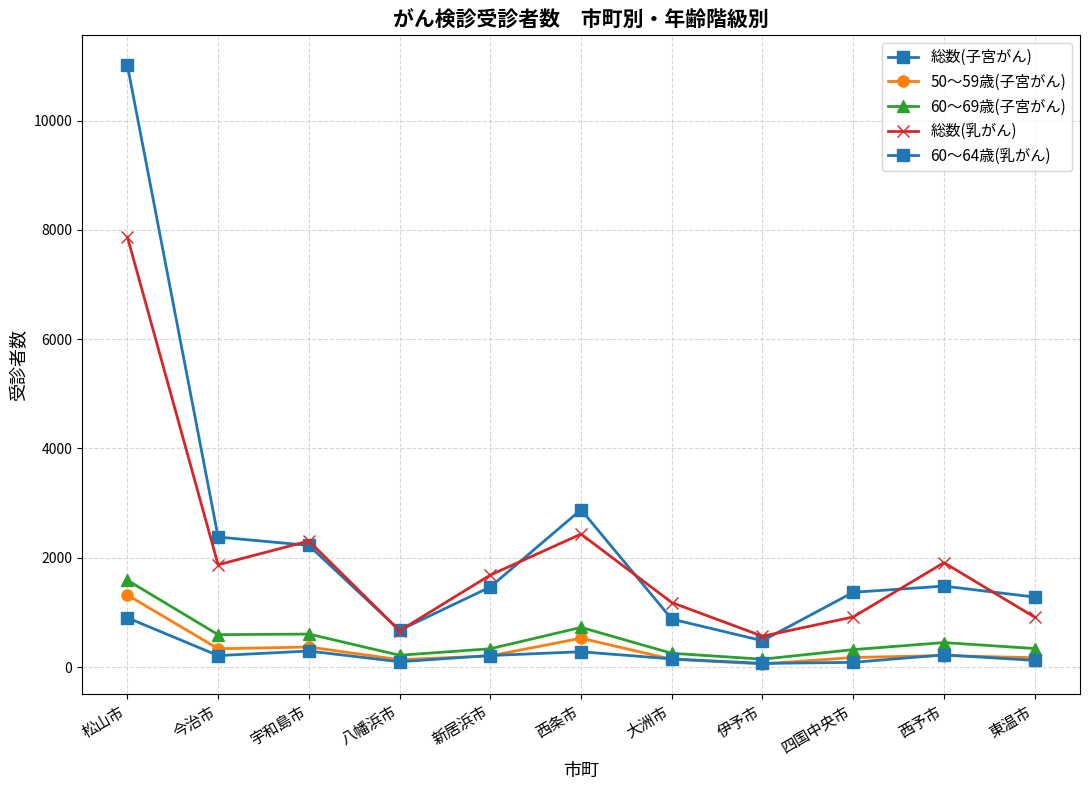

Which category has the highest value across all series?

松山市